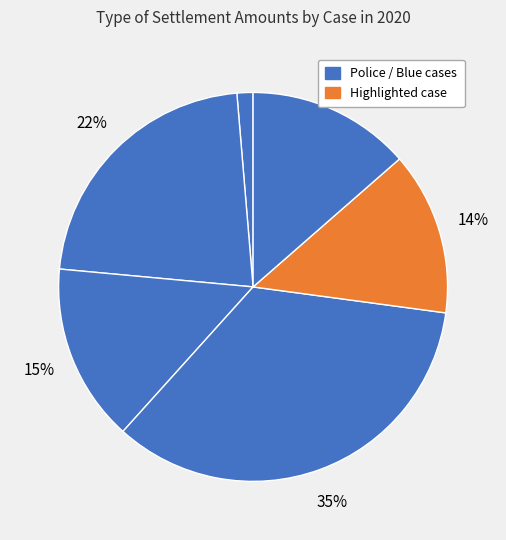

How many segments does this pie chart have?

6